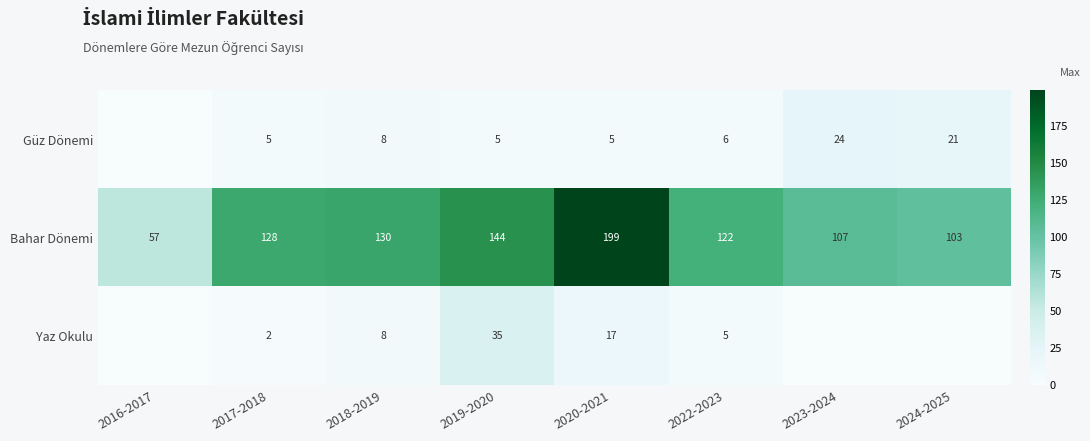

At which label does Bahar Dönemi reach its peak?

2020-2021